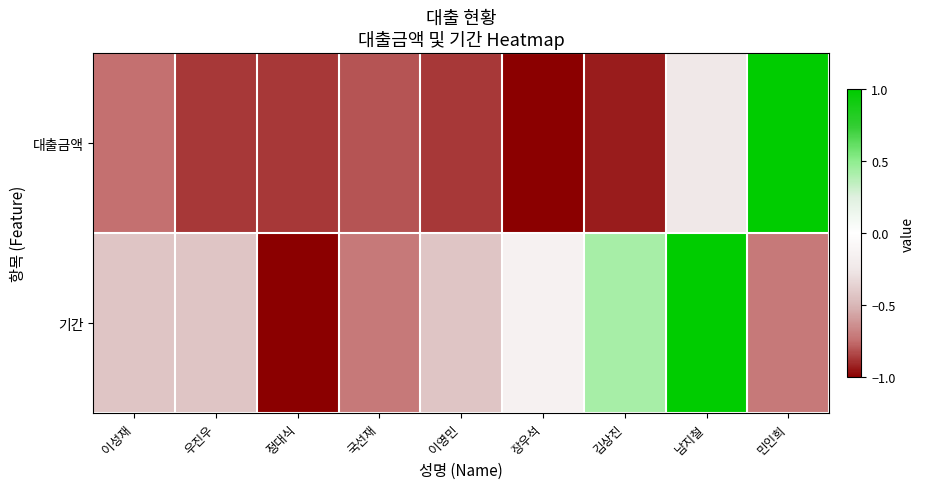

Between 우진우 and 국선재, which is larger?

국선재